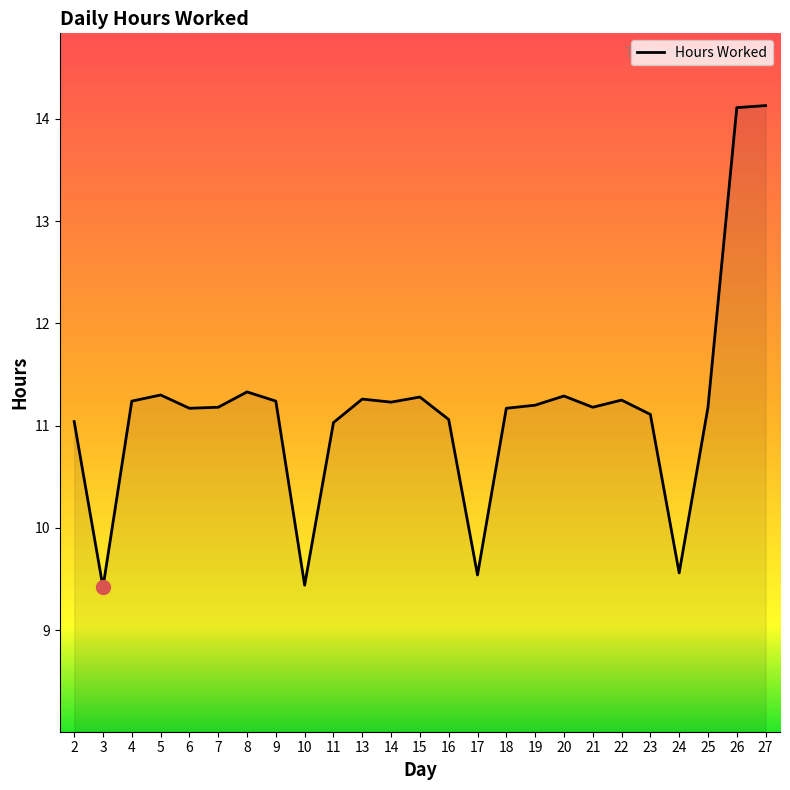

What is the ratio of the value at 27 to the value at 11?

1.3